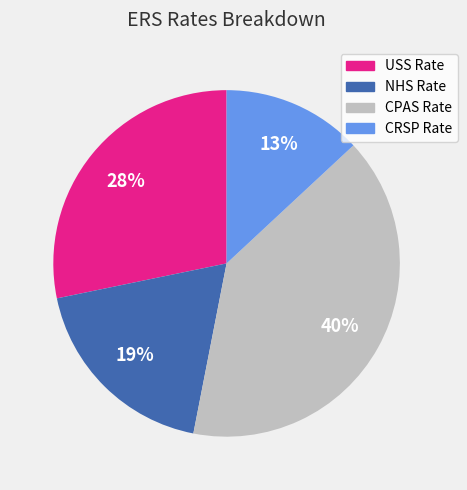

To the nearest percent, what is the difference between the NHS Rate and CRSP Rate slice percentages?

6%